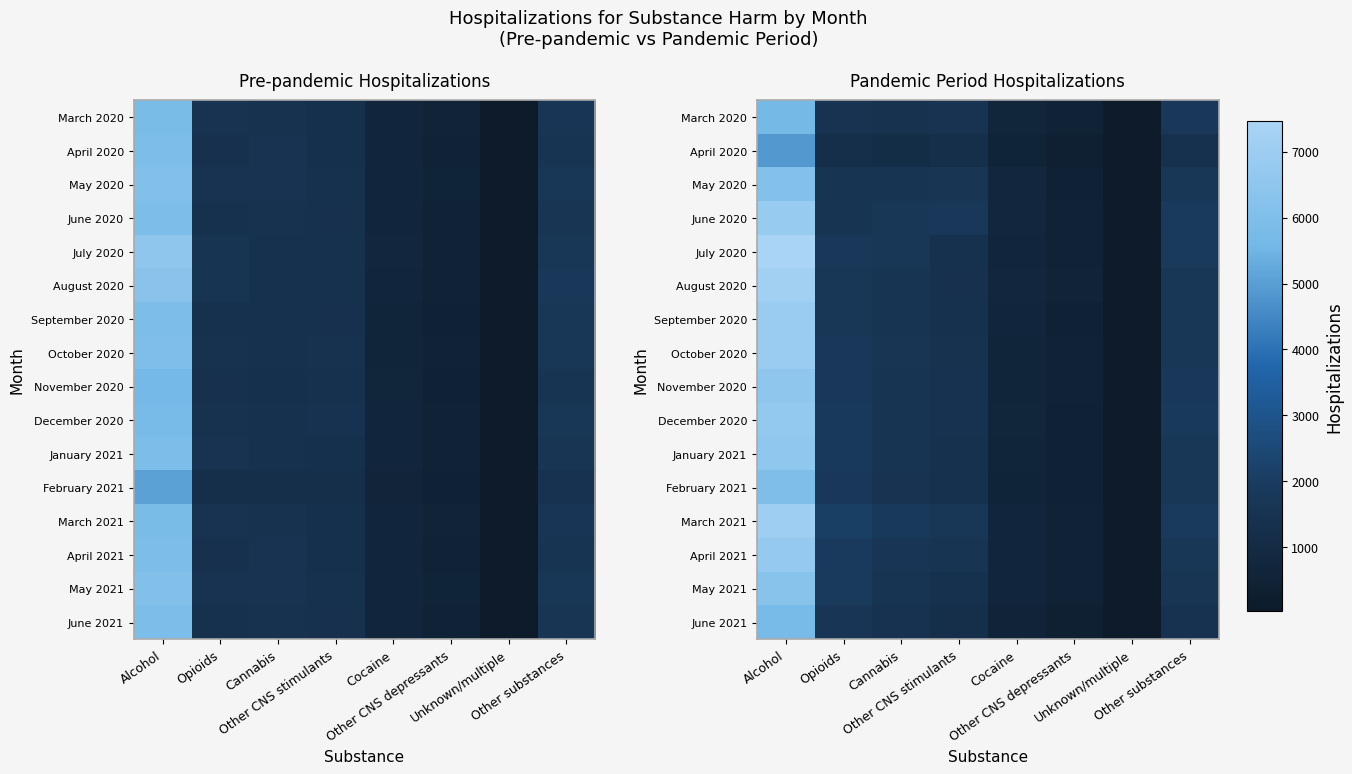

What is the difference between the November 2020 values at Other substances and Other CNS stimulants?

298